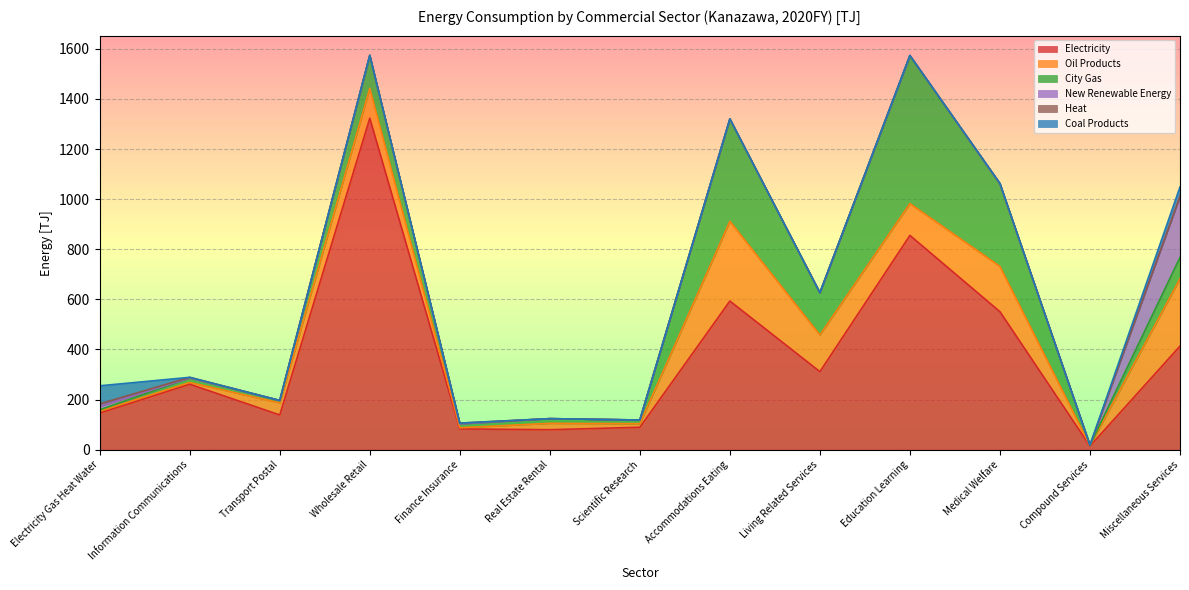

Reading left to right, transcribe all the data shown in this chart.

Electricity: Electricity Gas Heat Water=146.0	Information Communications=261.3	Transport Postal=138.4	Wholesale Retail=1323.0	Finance Insurance=82.6	Real Estate Rental=79.5	Scientific Research=89.3	Accommodations Eating=593.2	Living Related Services=311.3	Education Learning=855.1	Medical Welfare=550.6	Compound Services=14.3	Miscellaneous Services=413.3
Oil Products: Electricity Gas Heat Water=7.6	Information Communications=6.9	Transport Postal=48.2	Wholesale Retail=119.3	Finance Insurance=4.8	Real Estate Rental=25.4	Scientific Research=14.2	Accommodations Eating=318.2	Living Related Services=146.3	Education Learning=127.0	Medical Welfare=180.8	Compound Services=1.8	Miscellaneous Services=269.0
City Gas: Electricity Gas Heat Water=5.1	Information Communications=17.9	Transport Postal=9.6	Wholesale Retail=131.3	Finance Insurance=15.5	Real Estate Rental=18.8	Scientific Research=14.7	Accommodations Eating=408.7	Living Related Services=168.7	Education Learning=591.1	Medical Welfare=329.0	Compound Services=1.3	Miscellaneous Services=85.1
New Renewable Energy: Electricity Gas Heat Water=14.6	Information Communications=0.0	Transport Postal=0.0	Wholesale Retail=0.0	Finance Insurance=0.0	Real Estate Rental=0.0	Scientific Research=0.0	Accommodations Eating=0.0	Living Related Services=0.3	Education Learning=0.0	Medical Welfare=0.1	Compound Services=0.4	Miscellaneous Services=243.0
Heat: Electricity Gas Heat Water=9.4	Information Communications=2.5	Transport Postal=0.0	Wholesale Retail=0.3	Finance Insurance=3.0	Real Estate Rental=0.0	Scientific Research=0.0	Accommodations Eating=0.0	Living Related Services=0.0	Education Learning=0.0	Medical Welfare=2.3	Compound Services=0.0	Miscellaneous Services=0.4
Coal Products: Electricity Gas Heat Water=72.1	Information Communications=0.0	Transport Postal=0.0	Wholesale Retail=0.0	Finance Insurance=0.0	Real Estate Rental=0.0	Scientific Research=0.0	Accommodations Eating=0.0	Living Related Services=0.0	Education Learning=0.0	Medical Welfare=0.0	Compound Services=0.0	Miscellaneous Services=37.7